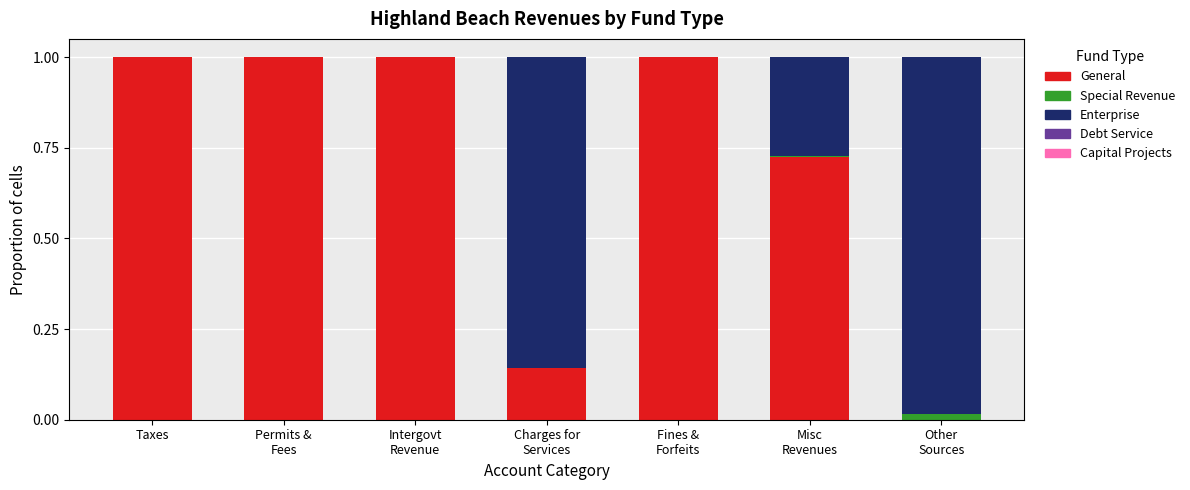

What is the sum of all General values?

4.9